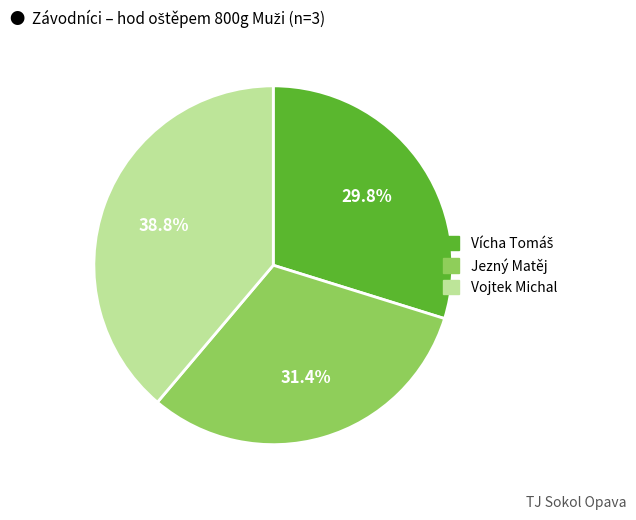

True or false: Vojtek Michal accounts for 32% of the total.

False